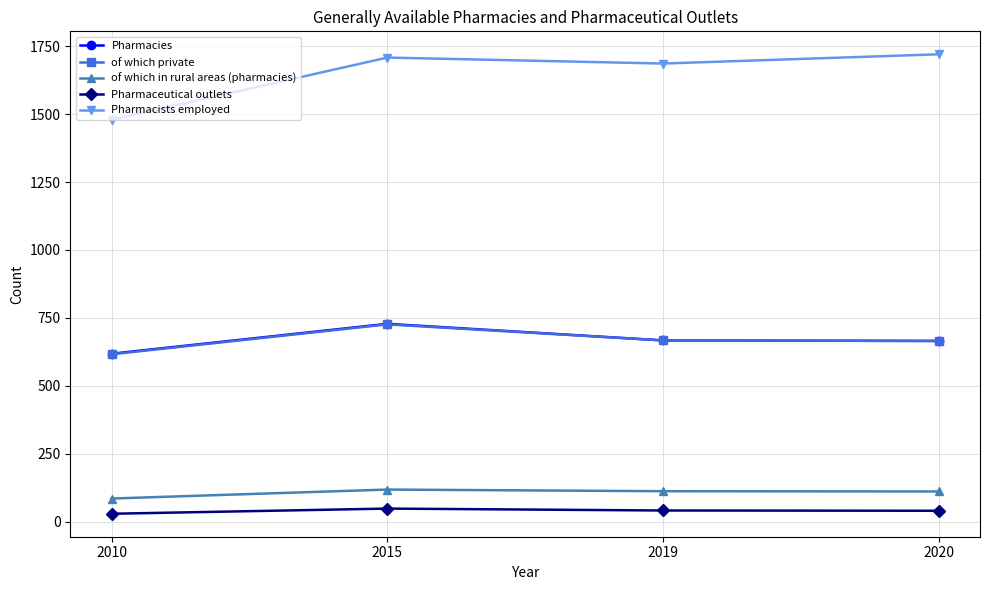

True or false: of which in rural areas (pharmacies) and of which private cross at least once.

False